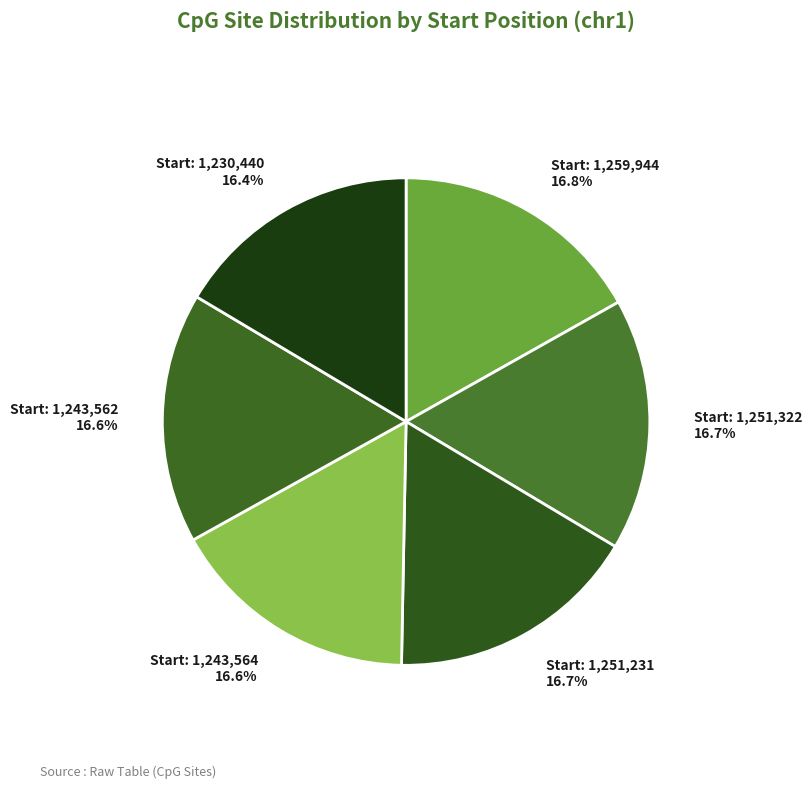

To the nearest percent, what is the average slice percentage?

17%